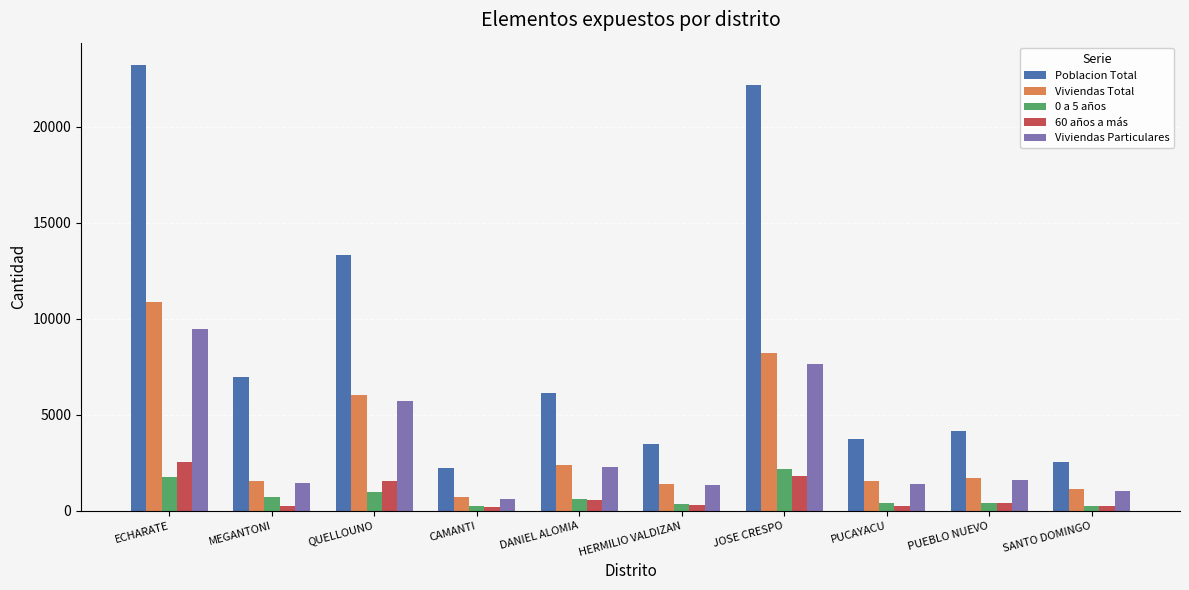

What is the sum of all Viviendas Total values?

35529